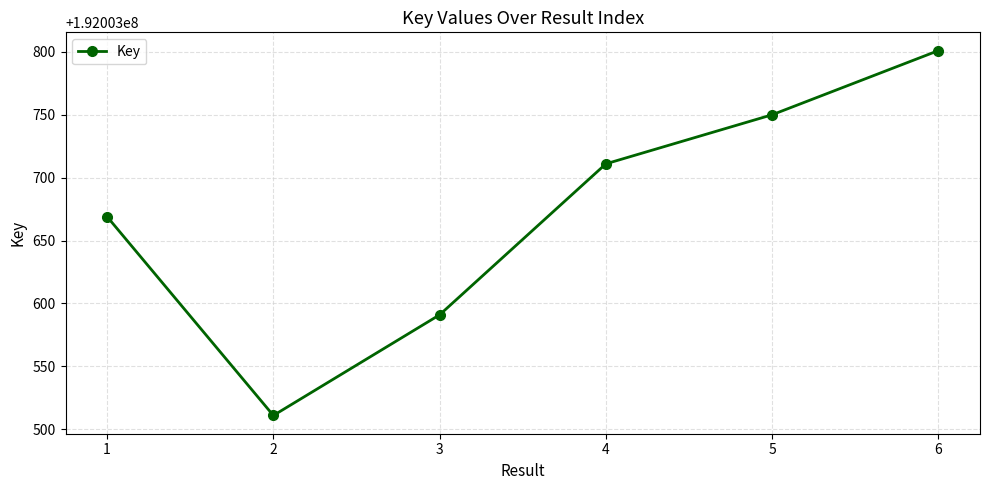

What value does the data have at 1?

192003669